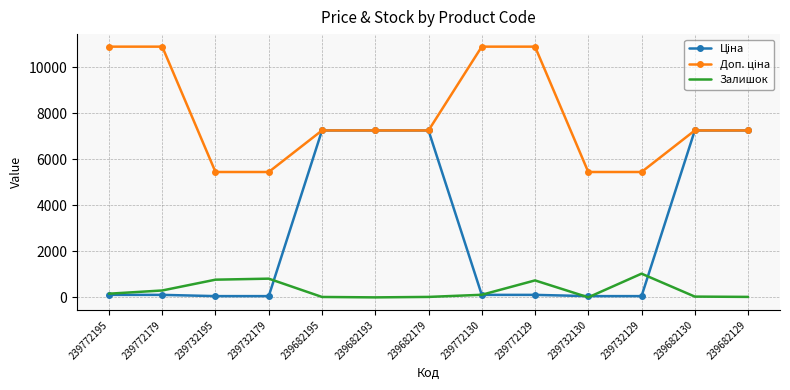

What is the maximum value for Залишок?

1031.0